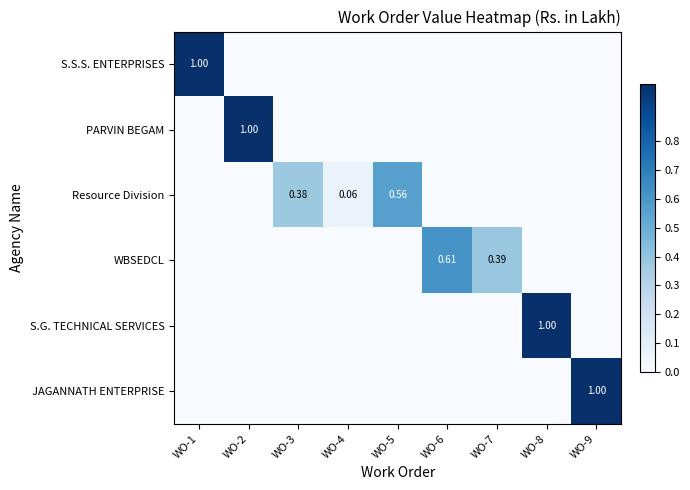

What is the average value of the S.G. TECHNICAL SERVICES series?

0.1